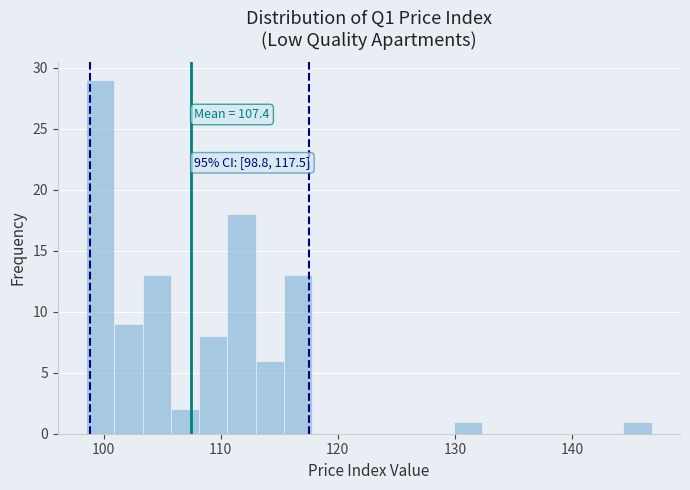

Read against the x-axis, roughly where is the centre of the tallest bar?

100